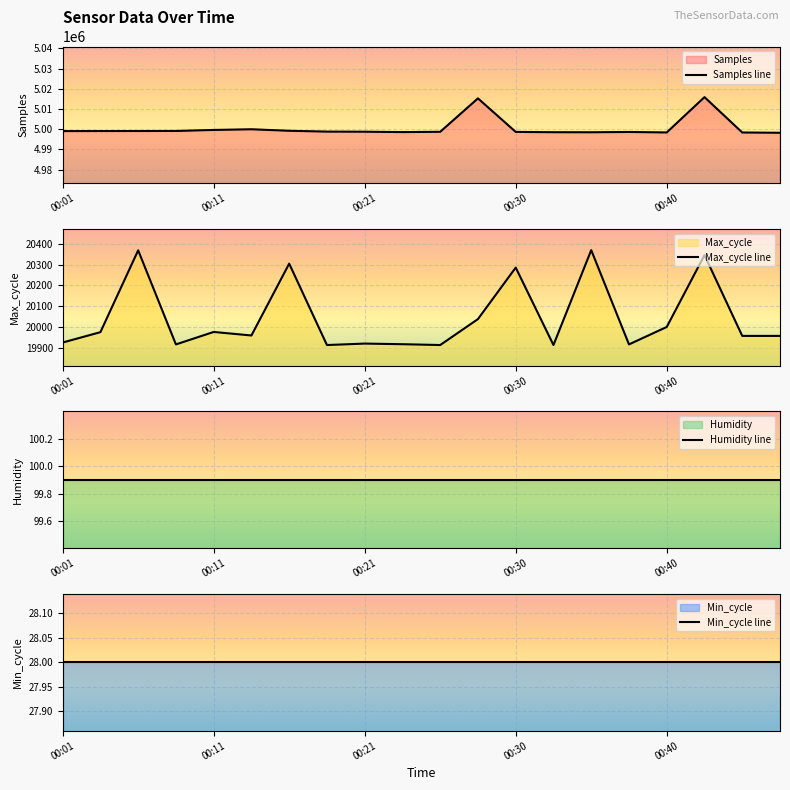

How many values in the Samples line series exceed 4998808?

9